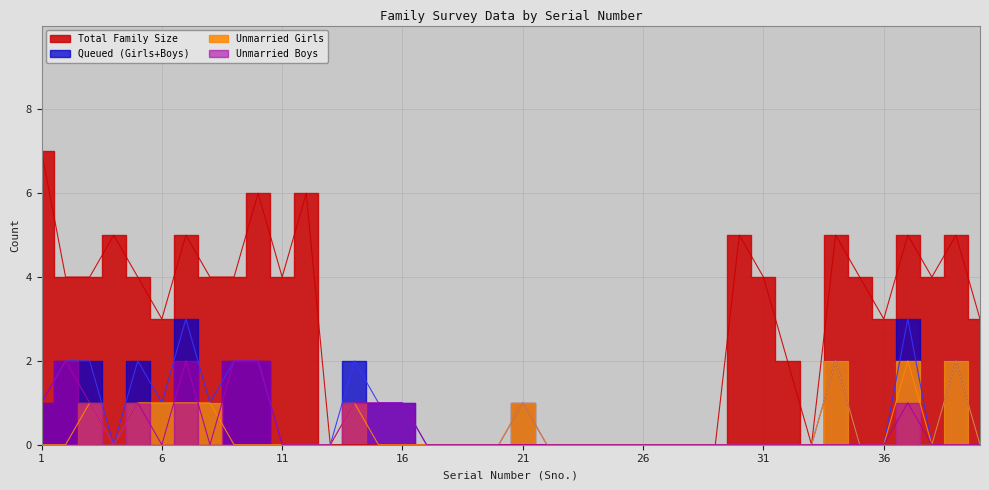

Does the chart display data point markers on the line(s)?

No